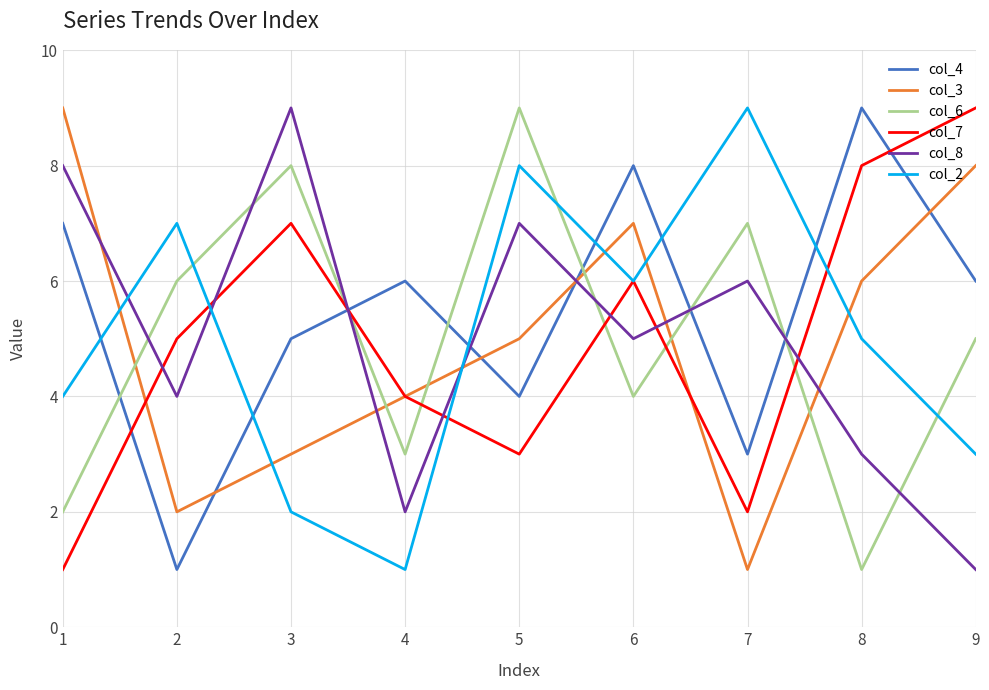

Count the col_8 values in the range 3 to 7.

5